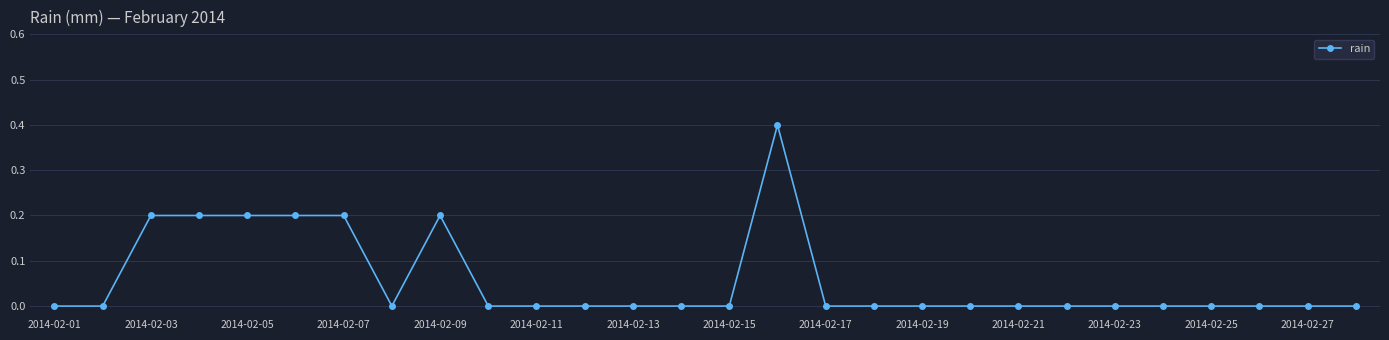

What is the maximum value shown in the chart?

0.4